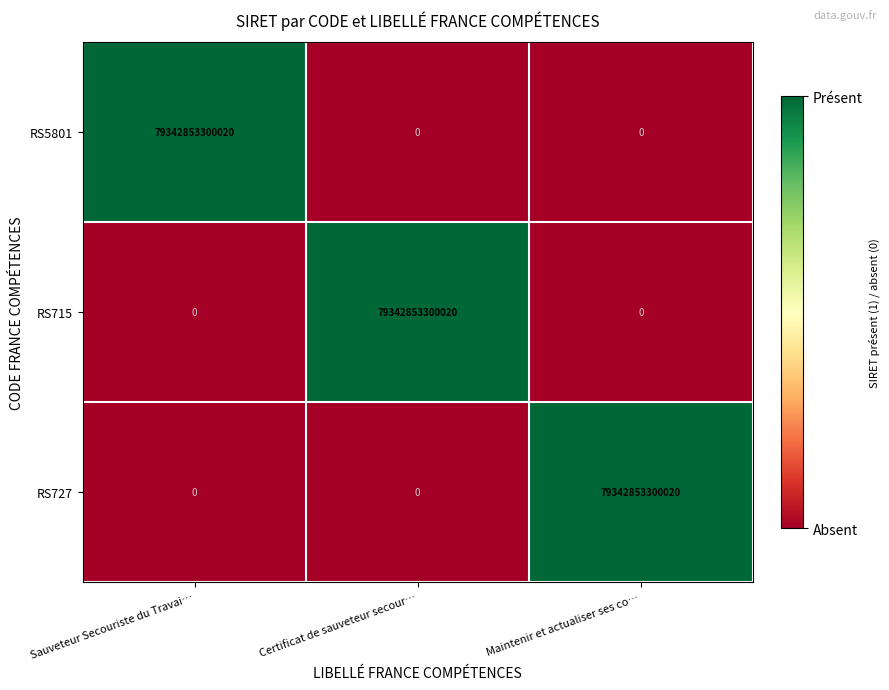

True or false: RS727 has a value of -37432972522347 at Sauveteur Secouriste du Travai….

False